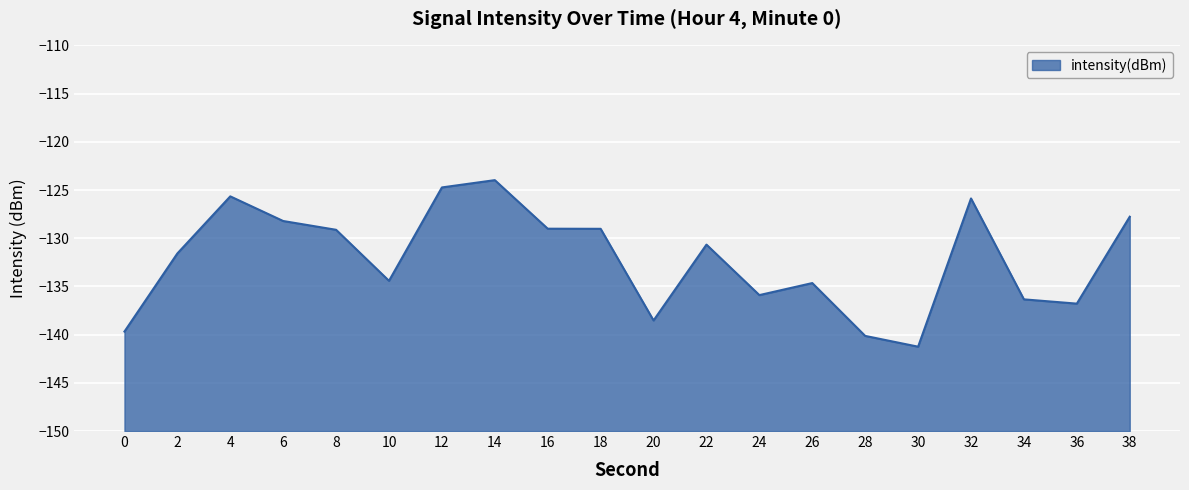

Reading right to left, extract all data points from this chart.

-127.8	-136.8	-136.3	-125.9	-141.3	-140.1	-134.7	-135.9	-130.7	-138.5	-129.0	-129.0	-124.0	-124.7	-134.4	-129.1	-128.2	-125.7	-131.6	-139.7